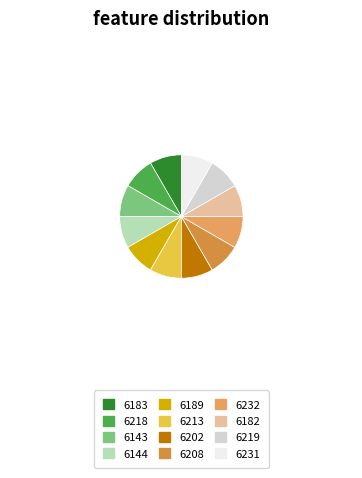

The 6202 slice represents 20% of the pie. True or false?

False